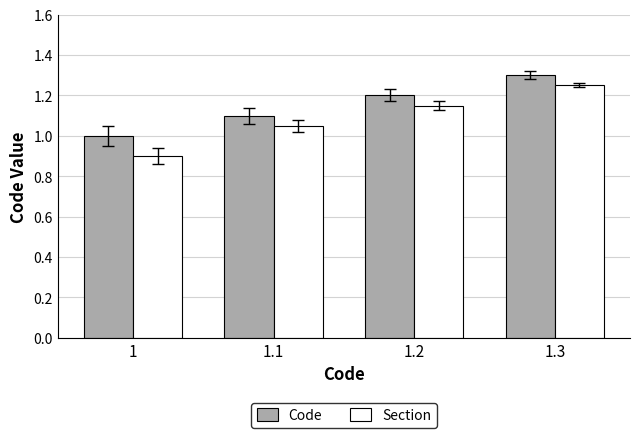

Rank the series at 1 from highest to lowest value.

Code, Section